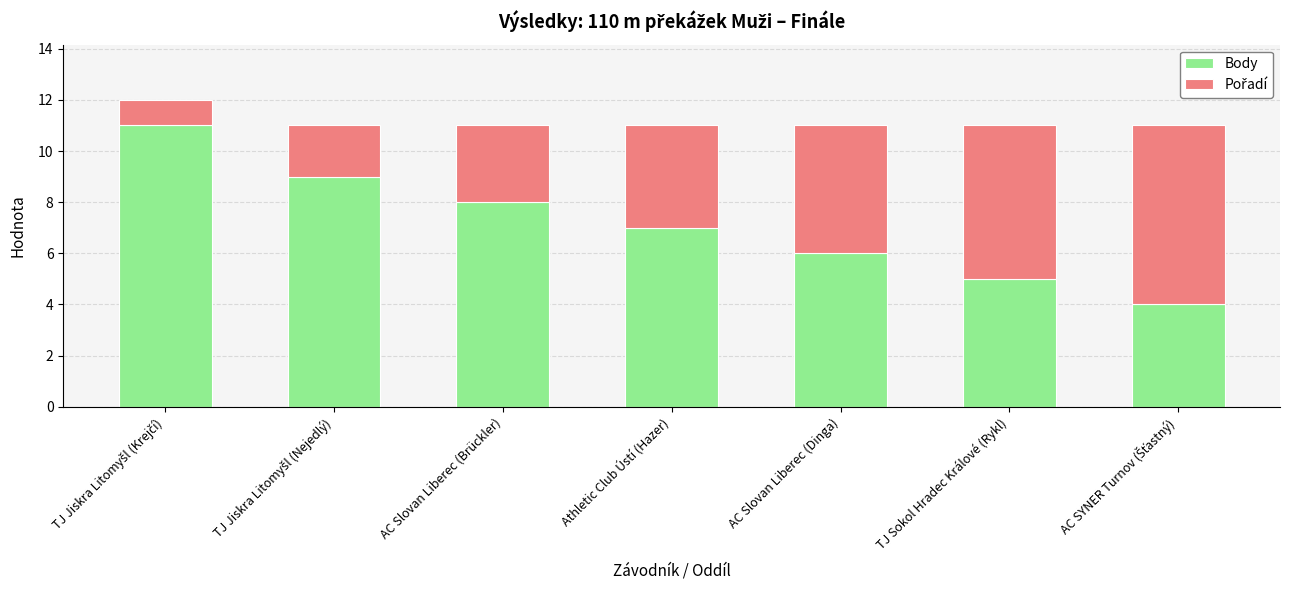

How many bars are there in total?

7